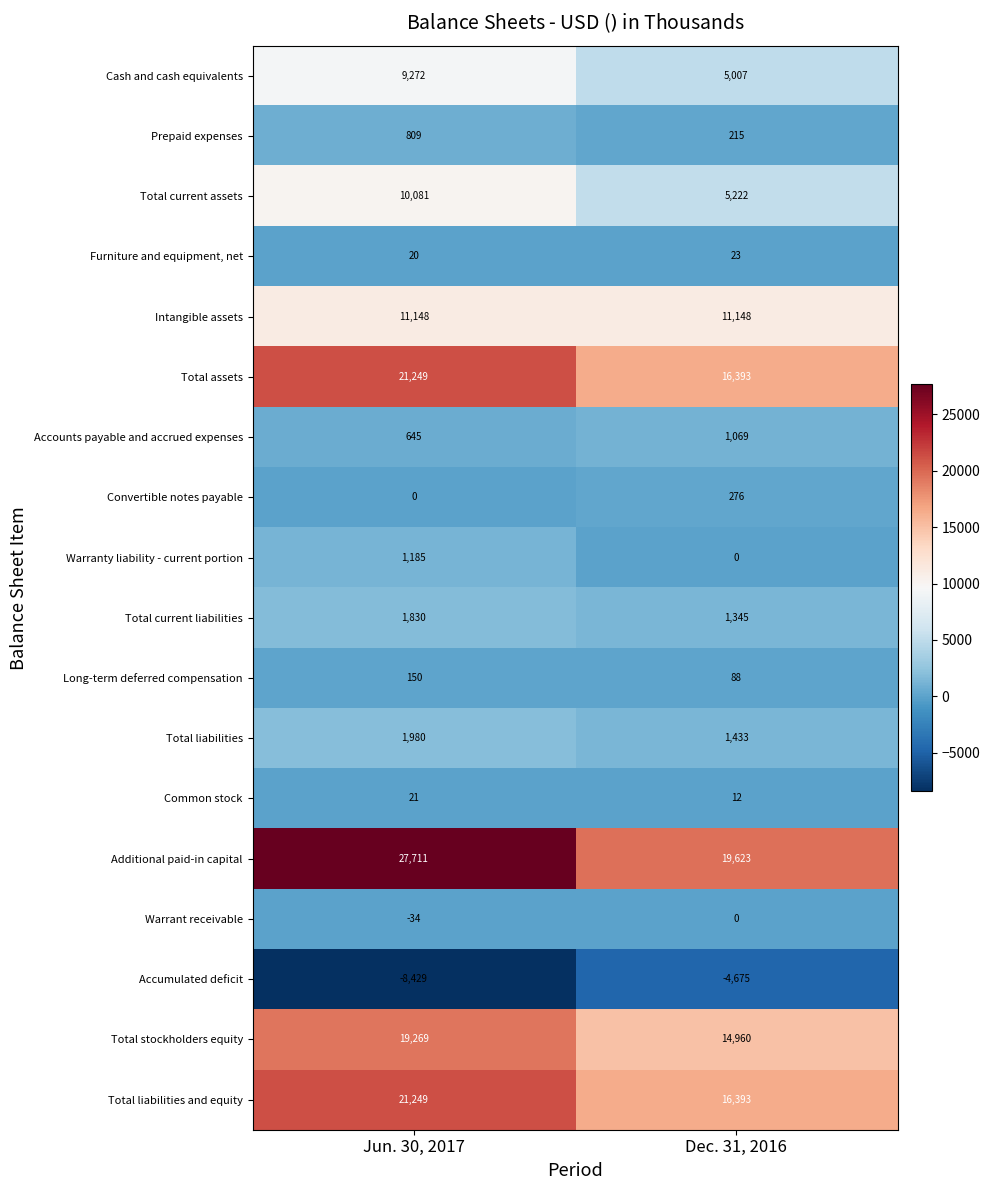

True or false: Warrant receivable has a value of -34 at Jun. 30, 2017.

True